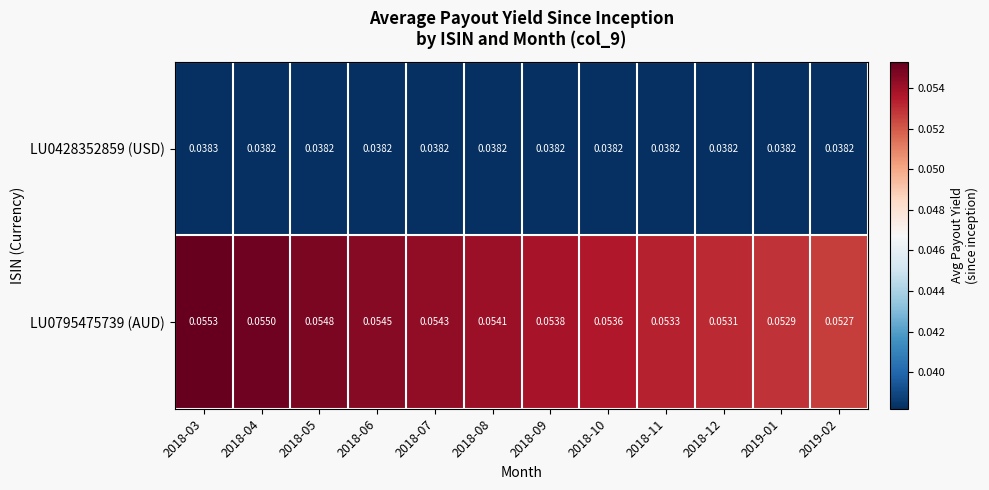

Is the value of LU0795475739 (AUD) at 2018-07 greater than the value of LU0428352859 (USD) at 2018-12?

Yes